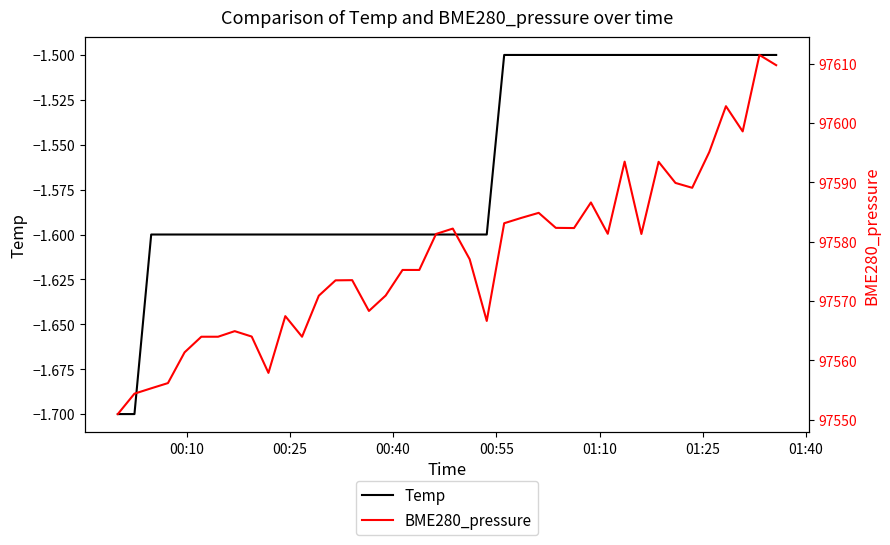

Is the value of Temp at 14 greater than the value of BME280_pressure at 29?

No